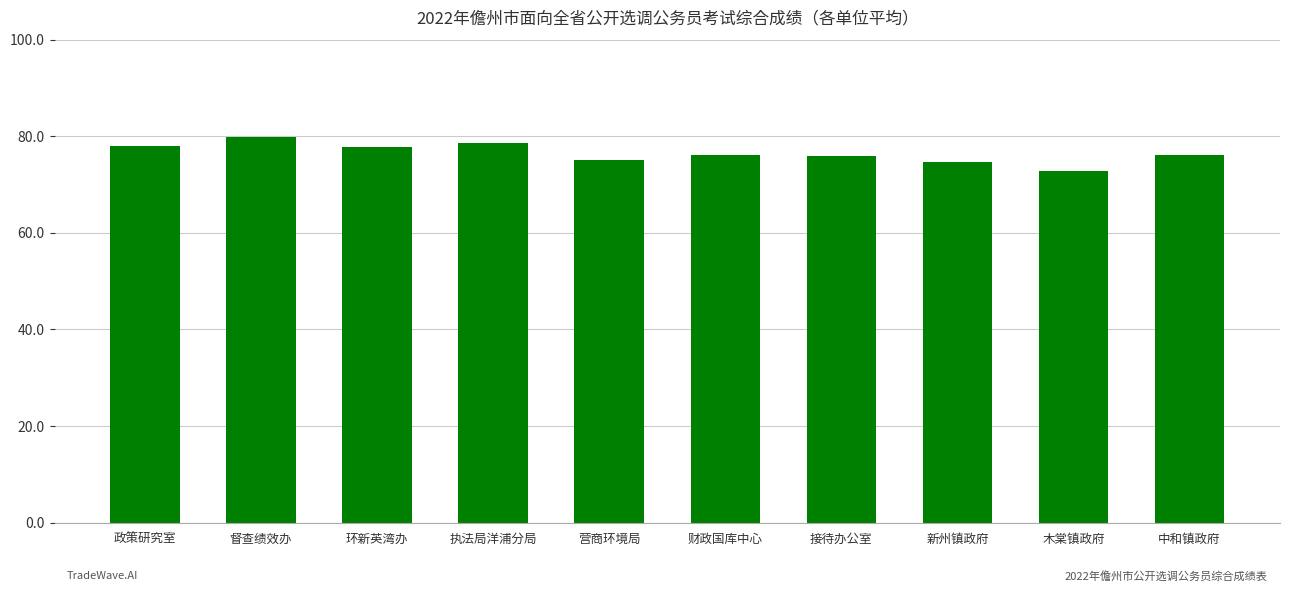

What position from the right is 营商环境局?

6